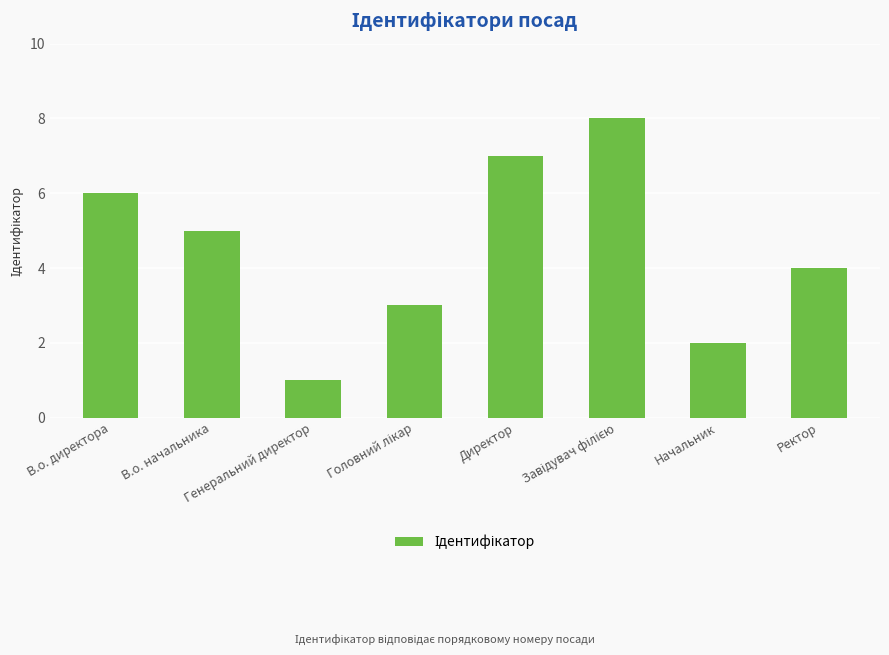

What is the difference between the maximum and minimum values?

7